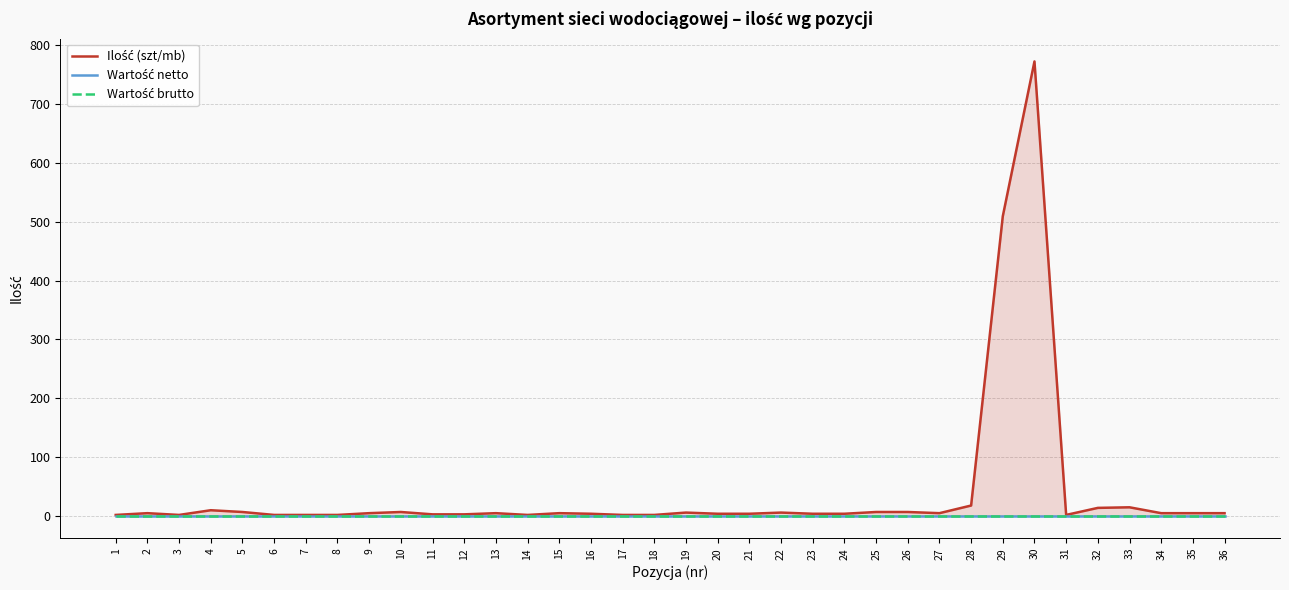

Between 12 and 22, which is larger?

22